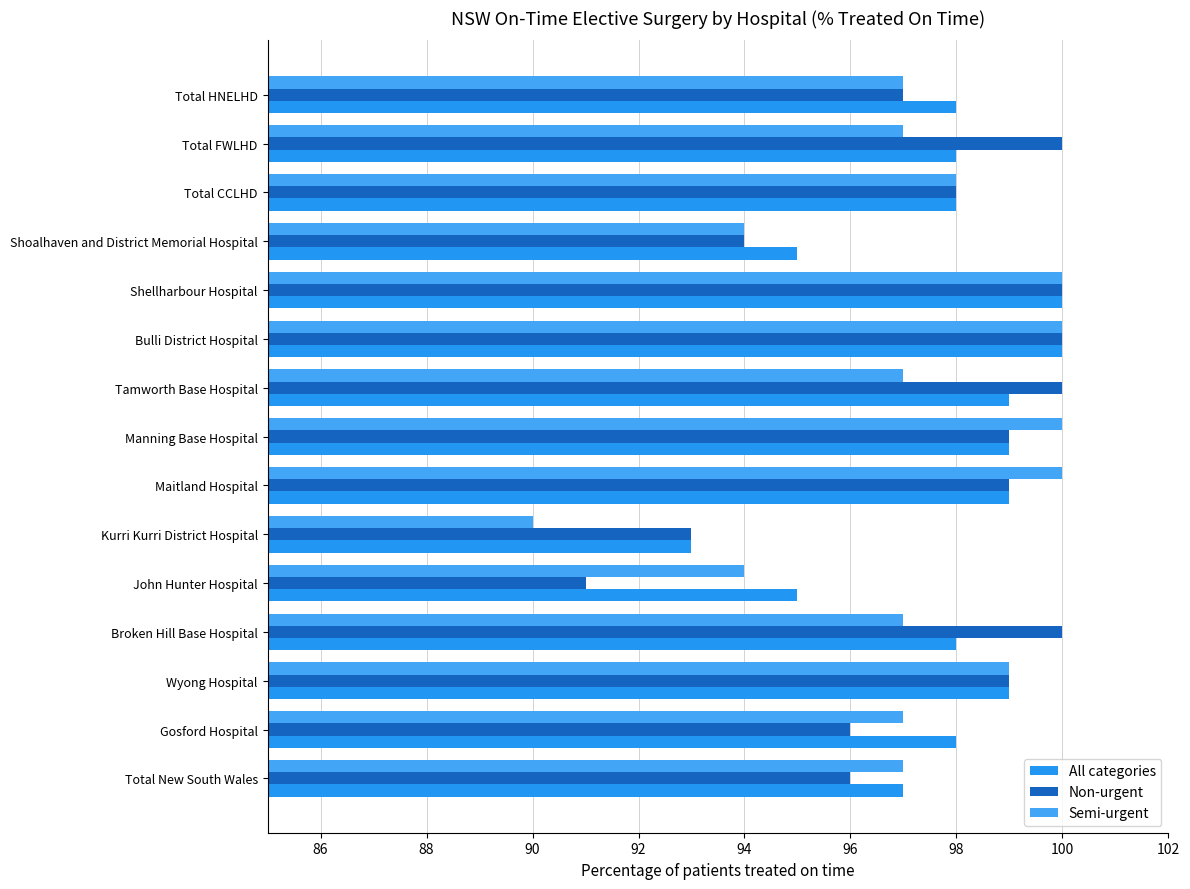

What is the difference between the maximum and second lowest values in the All categories series?

5